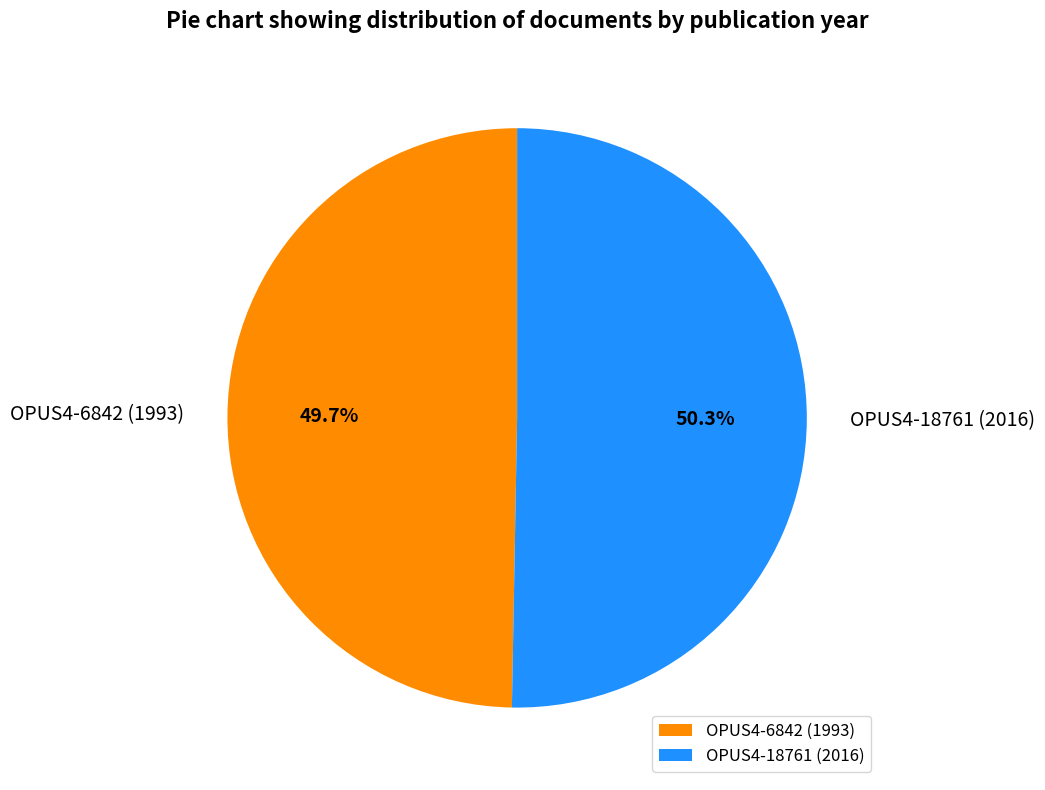

Which slice is the smallest?

OPUS4-6842 (1993)